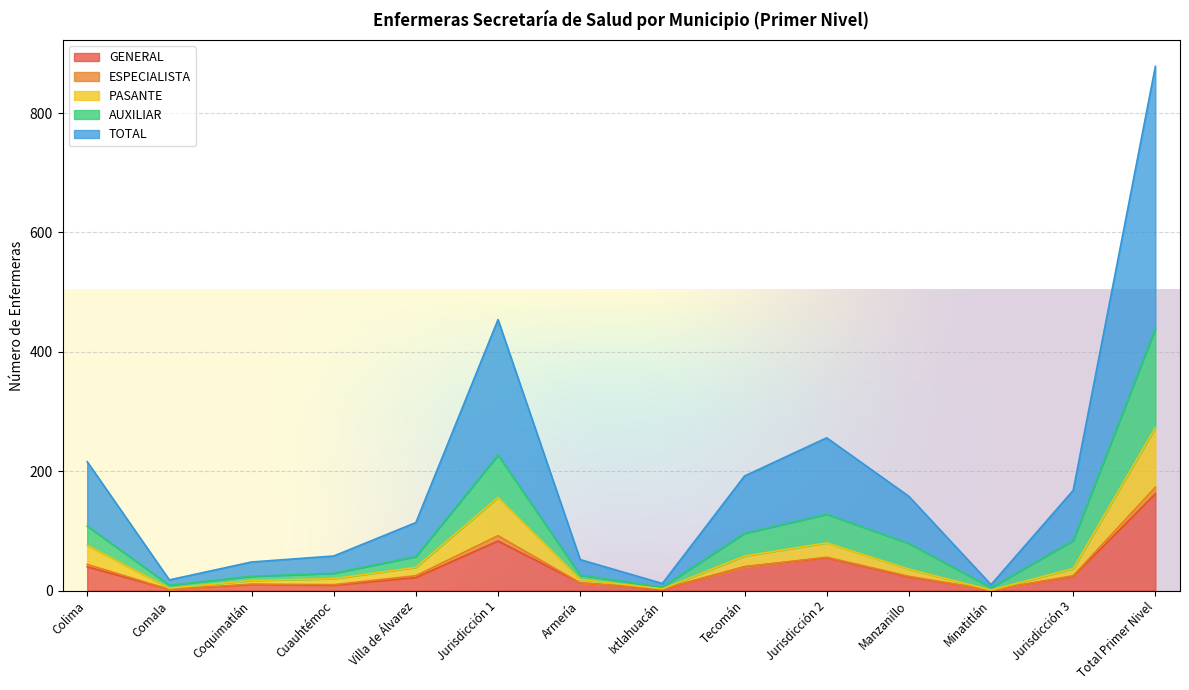

Which category has the highest value in the GENERAL series?

Total Primer Nivel